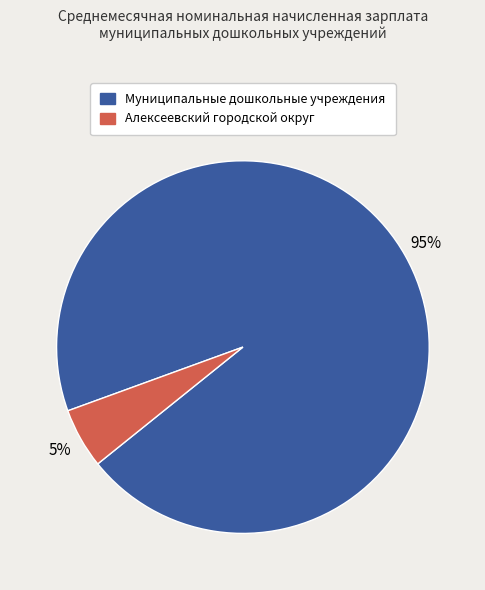

How many slices are in this pie chart?

2